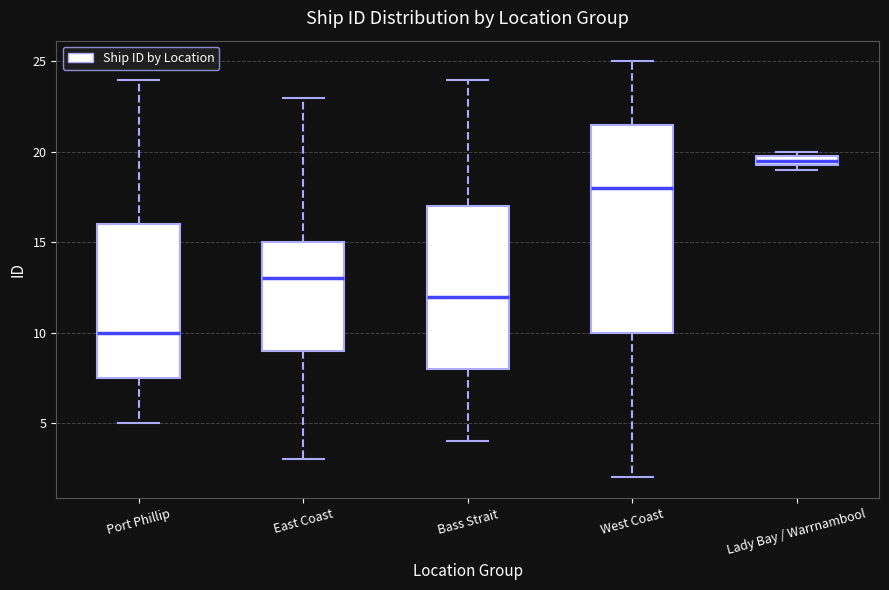

Which box has the highest median line?

Lady Bay / Warrnambool